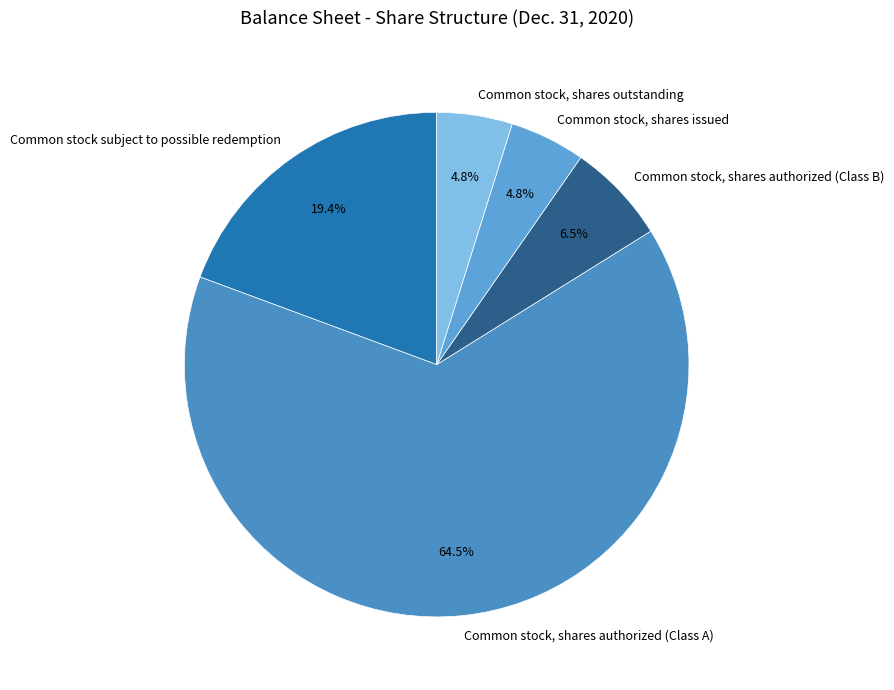

Does Common stock, shares authorized (Class A) represent more than half of the total?

Yes